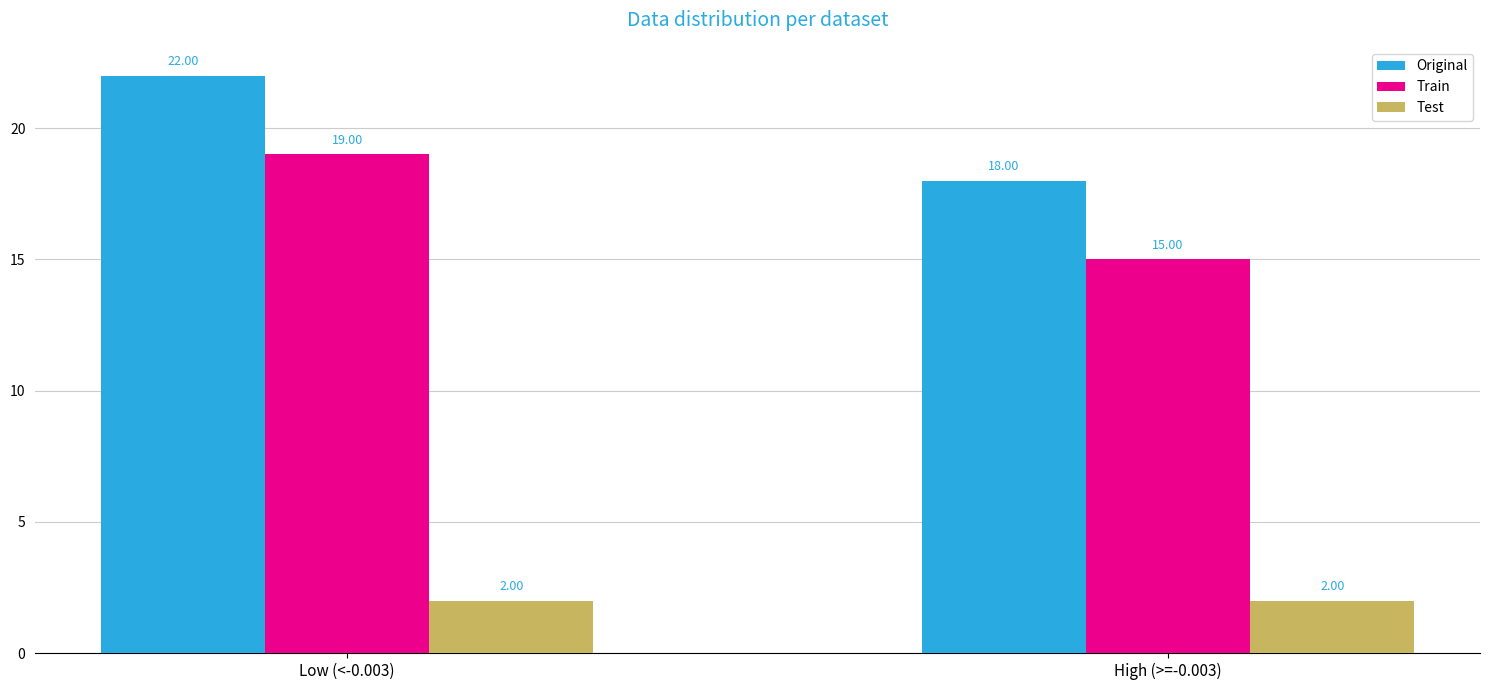

What is the total value across all series at High (>=-0.003)?

35